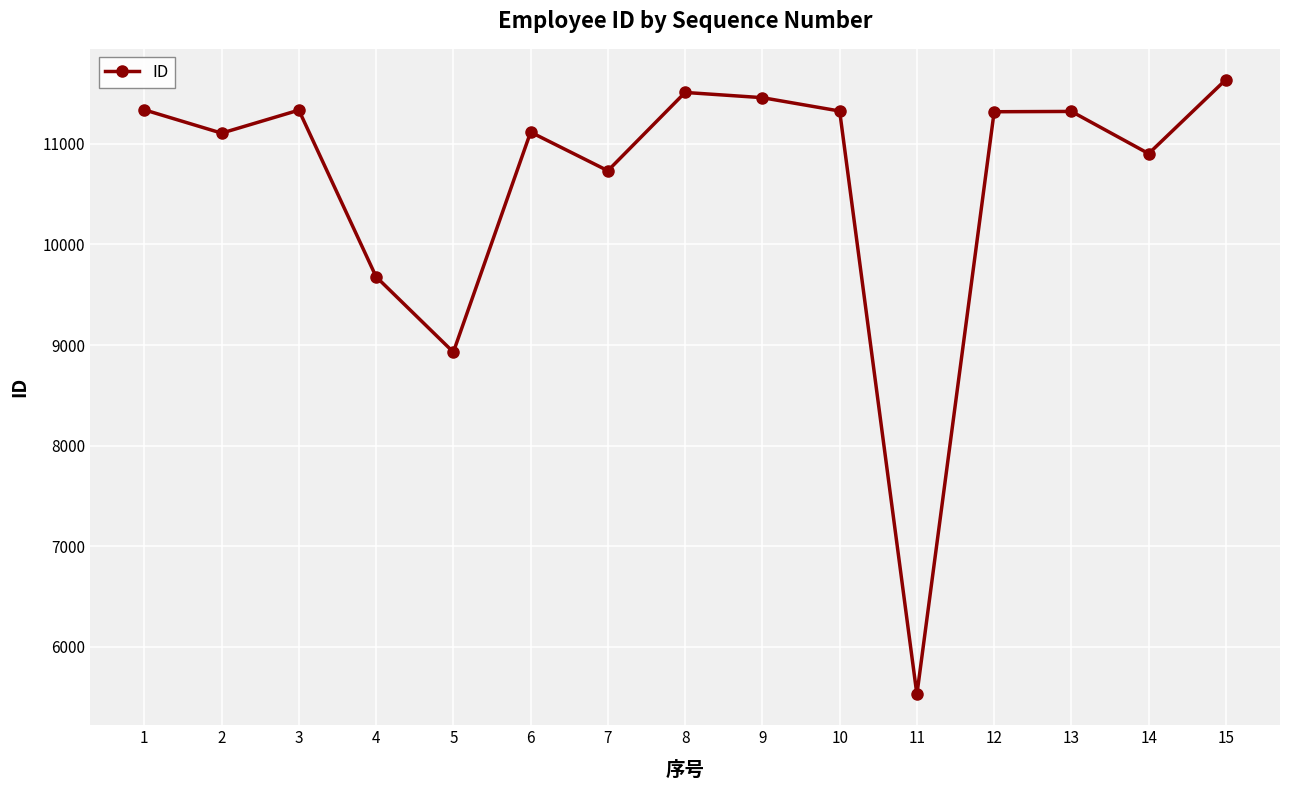

How many points are higher than both their immediate neighbors (excluding endpoints)?

4